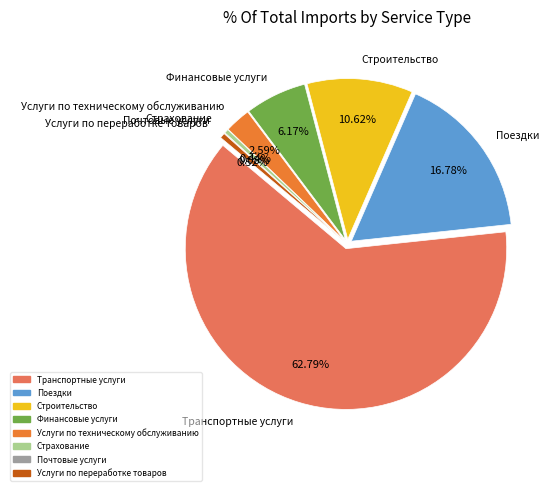

Which has a higher value, Почтовые услуги or Услуги по переработке товаров?

Услуги по переработке товаров